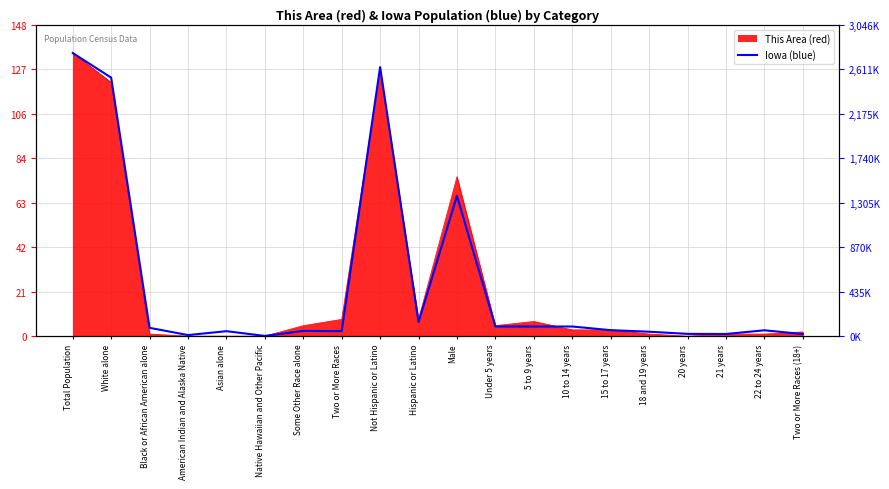

Rank the categories by value from highest to lowest.

Total Population, Not Hispanic or Latino, White alone, Male, Hispanic or Latino, Under 5 years, 10 to 14 years, 5 to 9 years, Black or African American alone, 15 to 17 years, 22 to 24 years, Some Other Race alone, Two or More Races, Asian alone, 18 and 19 years, 20 years, 21 years, Two or More Races (18+), American Indian and Alaska Native, Native Hawaiian and Other Pacific